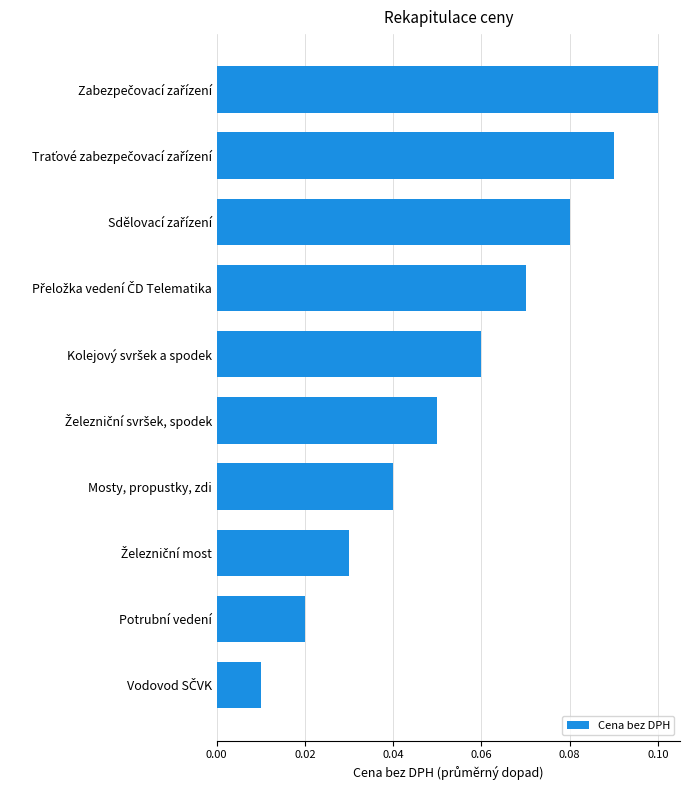

The value at Mosty, propustky, zdi is 0.1. True or false?

False